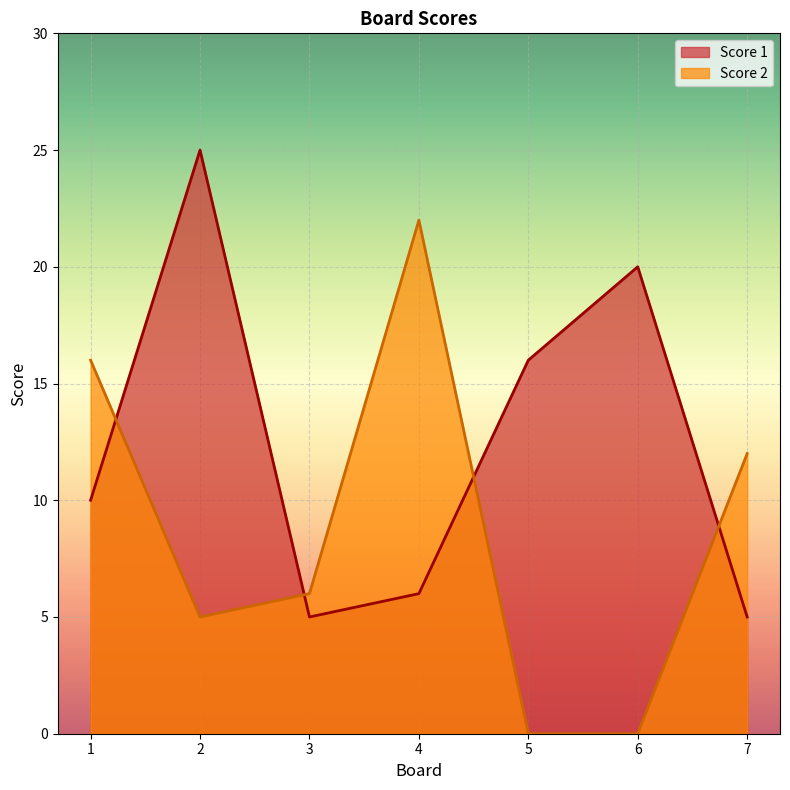

List the series in order of their overall mean, lowest first.

Score 2, Score 1